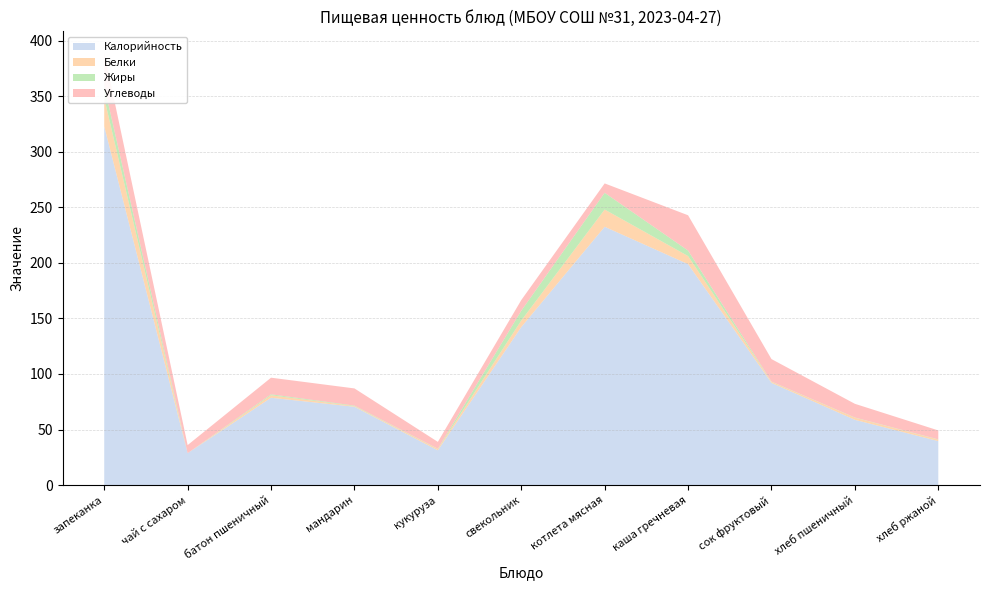

Reading right to left, extract all data points from this chart.

Калорийность: 39.6	58.8	92.0	198.8	232.5	142.2	31.3	70.5	78.6	28.7	322.8
Белки: 1.3	1.9	1.0	7.3	15.5	5.9	1.2	0.6	2.2	0.0	25.3
Жиры: 0.2	0.2	0.2	5.0	15.1	8.8	0.2	0.5	0.9	0.0	11.2
Углеводы: 8.0	12.3	20.2	31.8	8.4	9.6	6.1	15.4	14.9	7.3	29.5